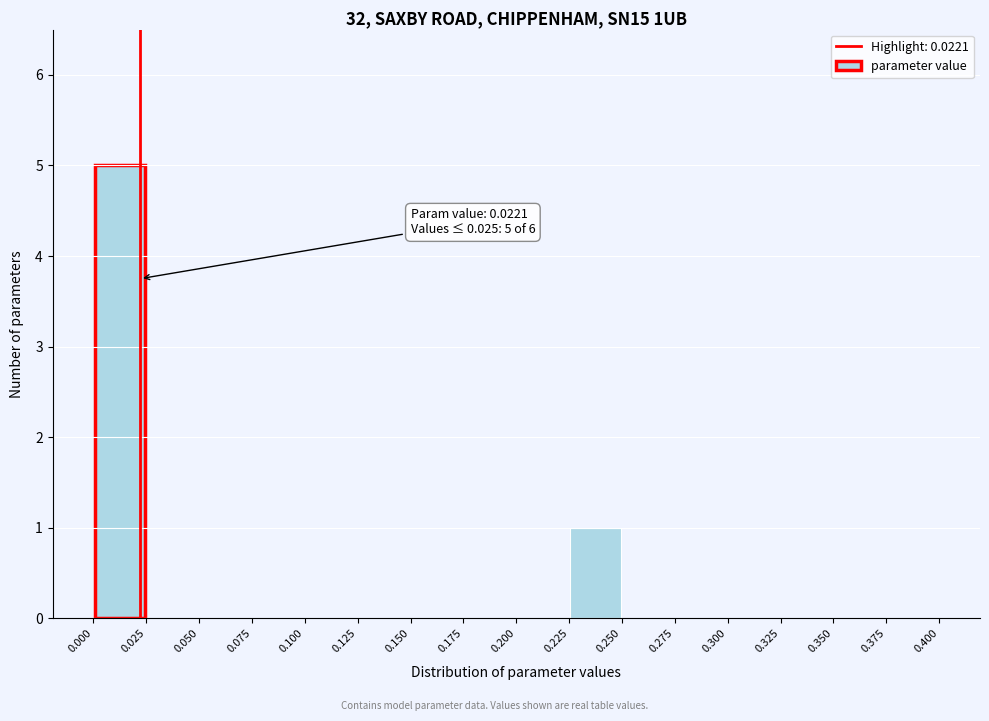

Over which range of the x-axis is the bar tallest?

0.000 to 0.025